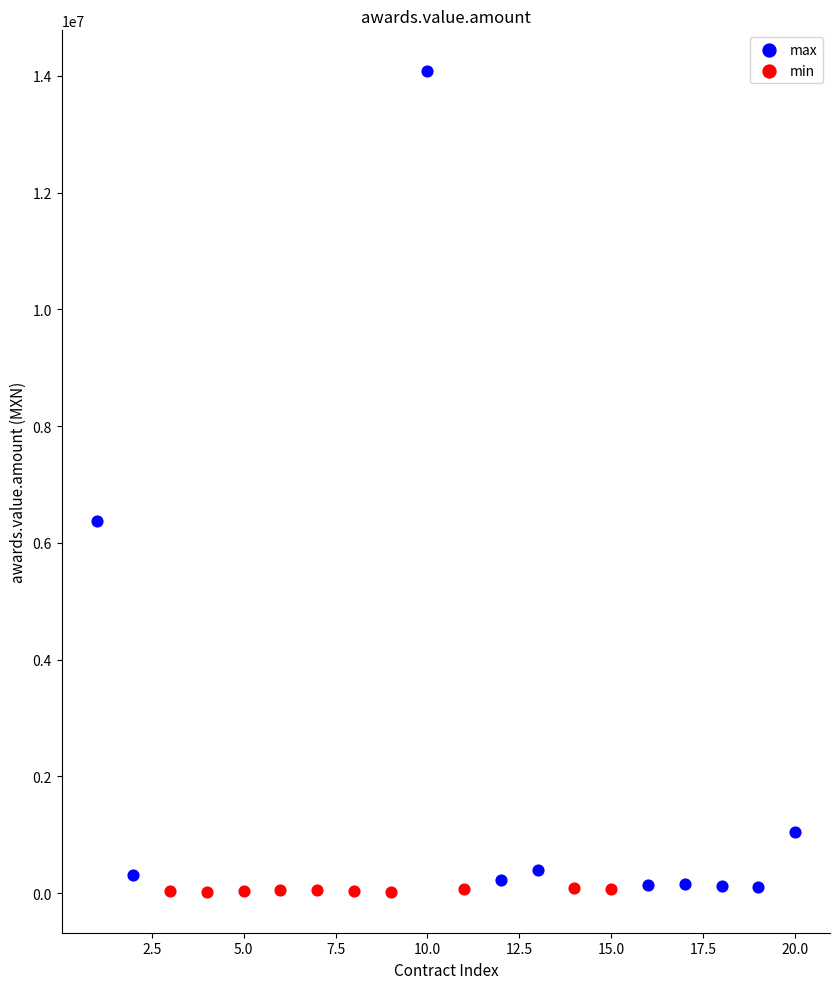

Which series reaches the maximum Y coordinate?

max